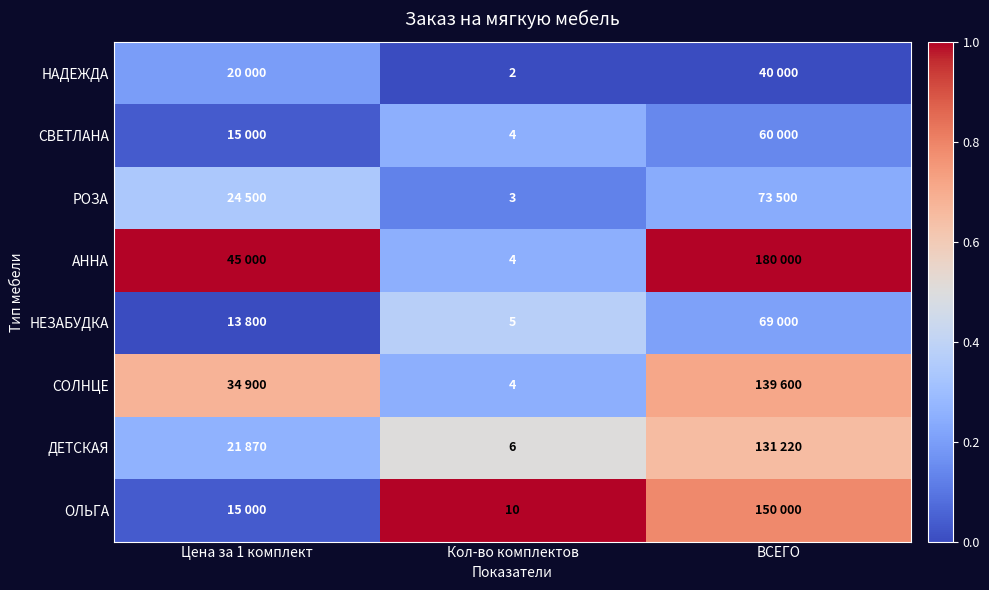

At how many categories does at least one series exceed 0?

3